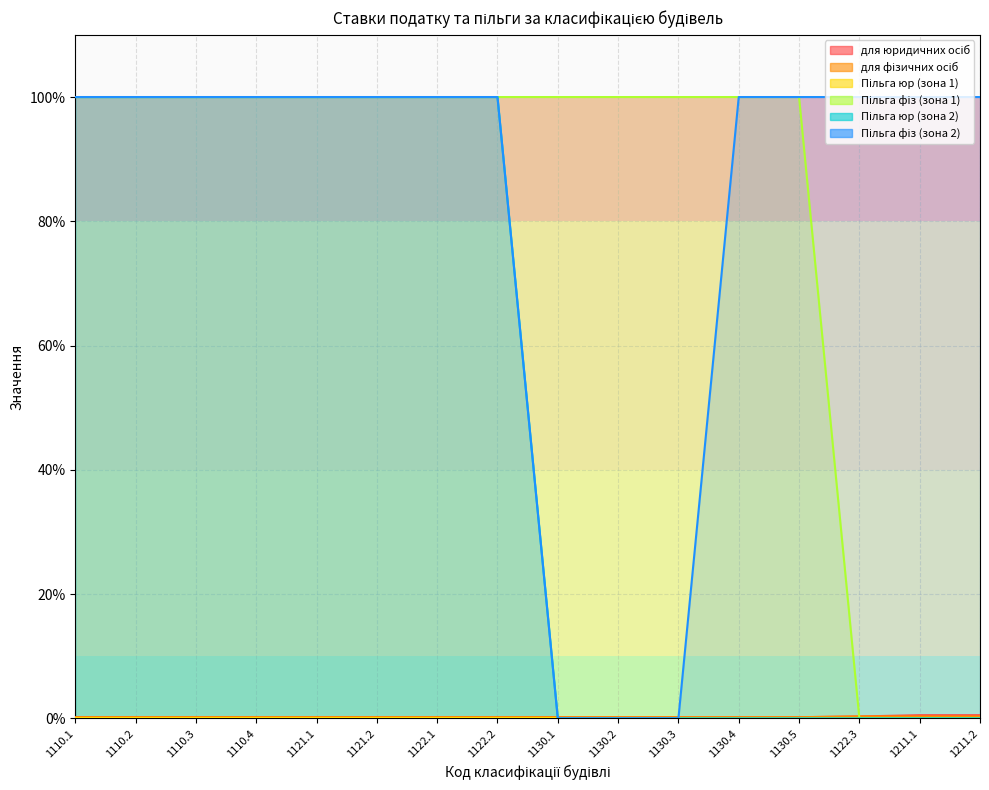

What is the label of the 15th point from the right?

1110.2